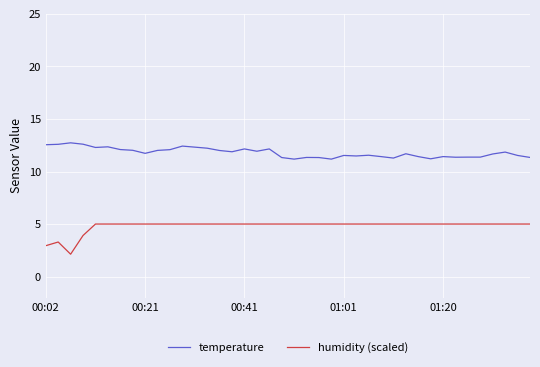

Which series has the largest total across all categories?

temperature